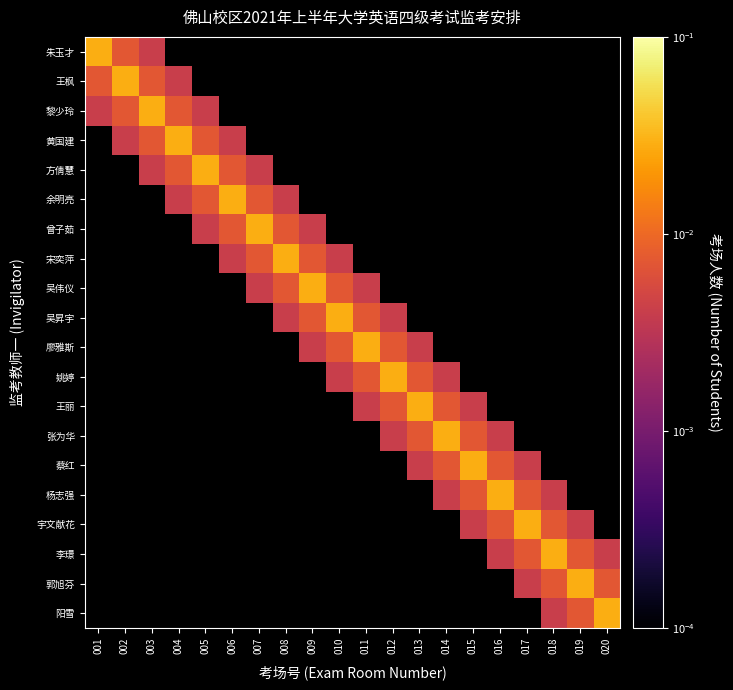

Which label corresponds to the largest value in the chart?

001